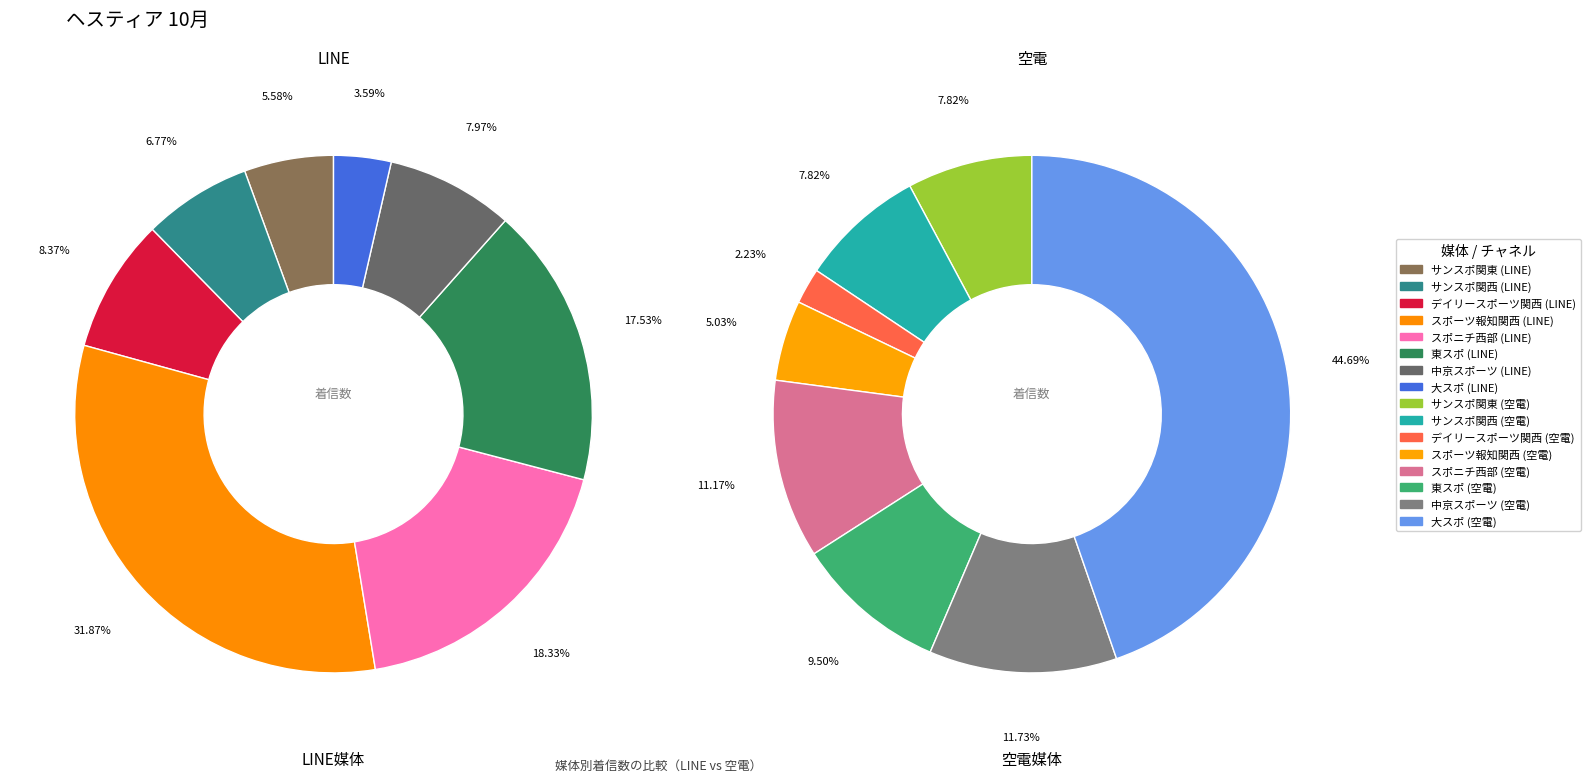

Rank the series by their average value, from lowest to highest.

空電, line